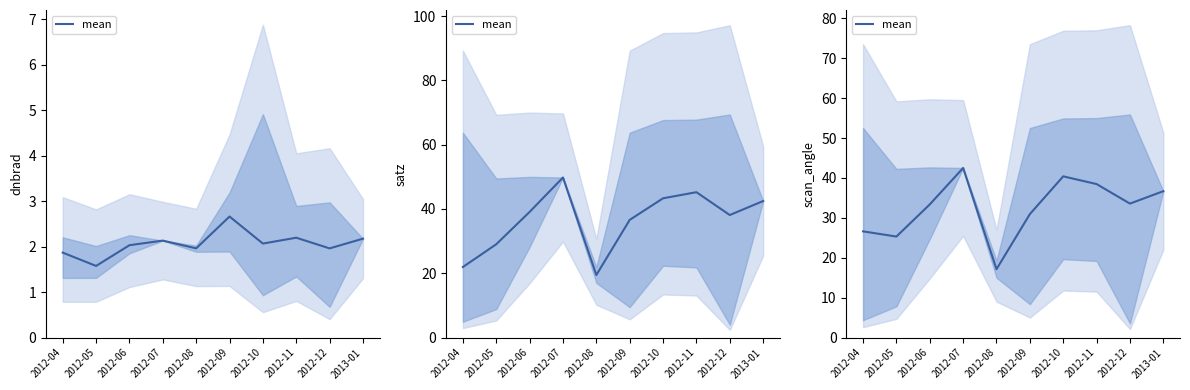

What is the value of the 10th point from the left?

36.7